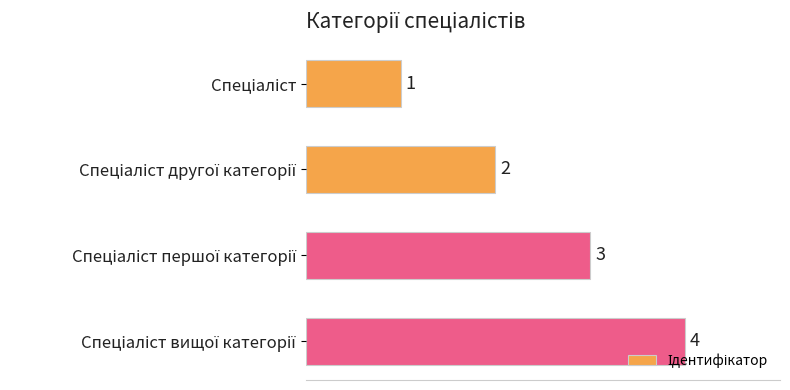

Count the values in the range 2 to 4.

3